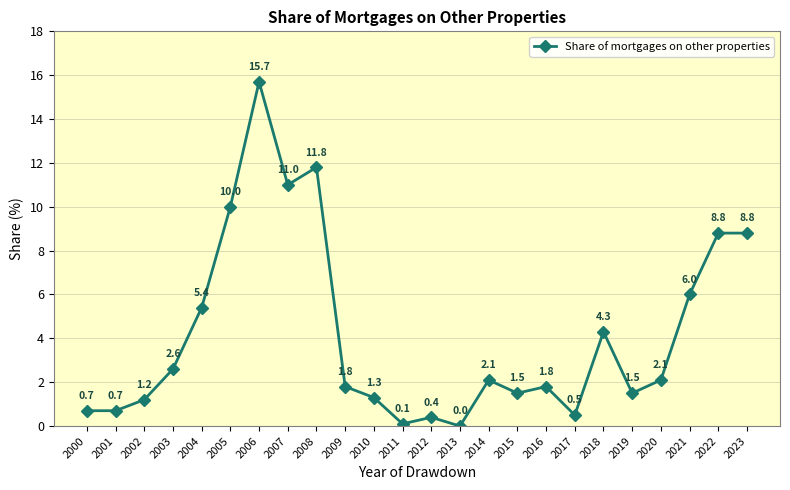

True or false: there are more than 1 points higher than both neighbors.

True